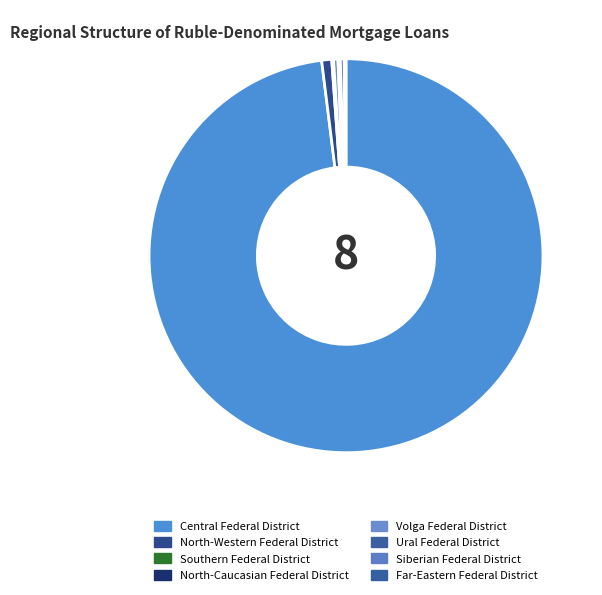

Which category has the smallest portion of the pie?

North-Caucasian Federal District